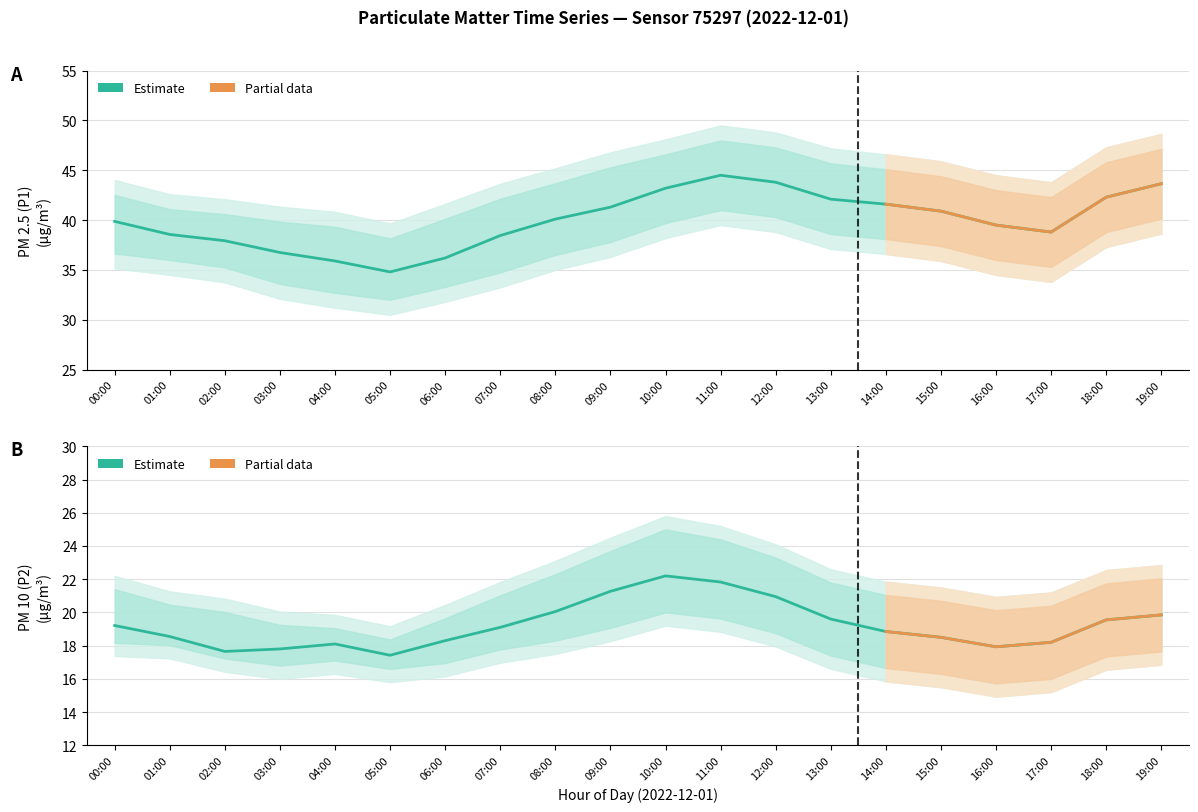

Where is the first local maximum for P1_lower?

11:00